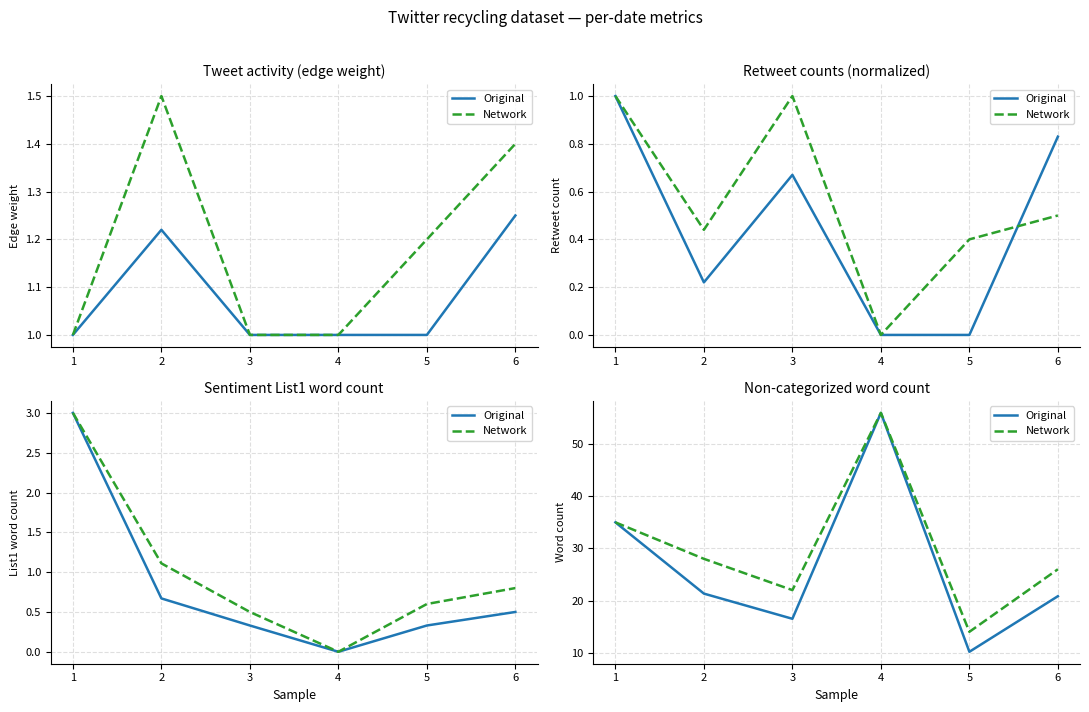

The value of Network at 3 is 22.0. True or false?

True